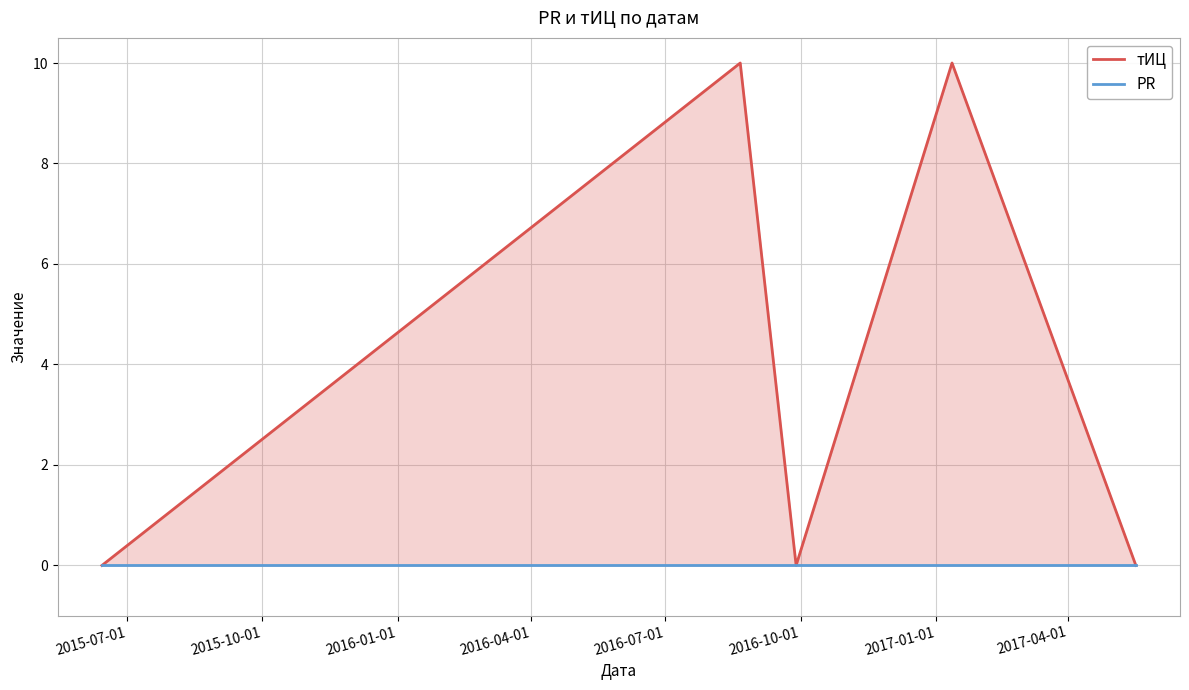

What is the average value of the тИЦ series?

4